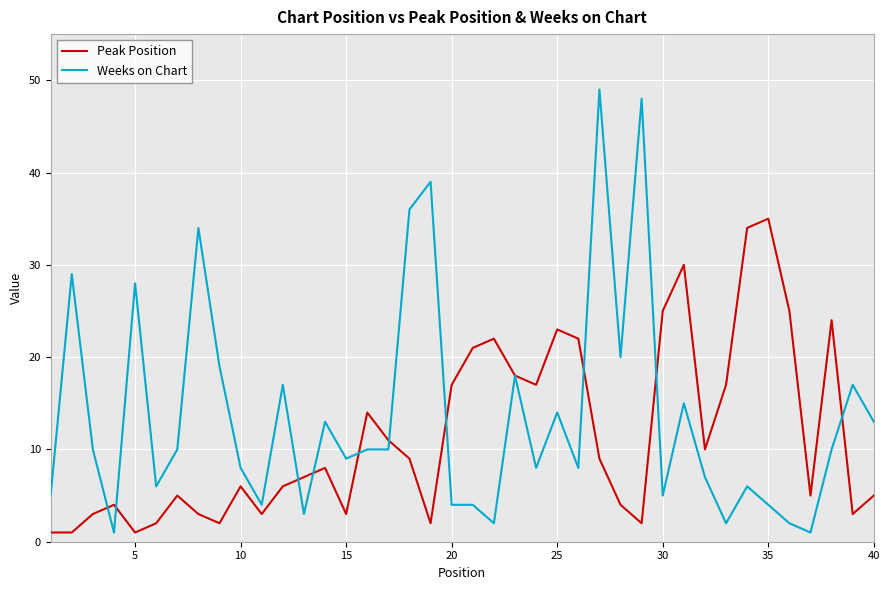

What is the maximum value for Peak Position?

35